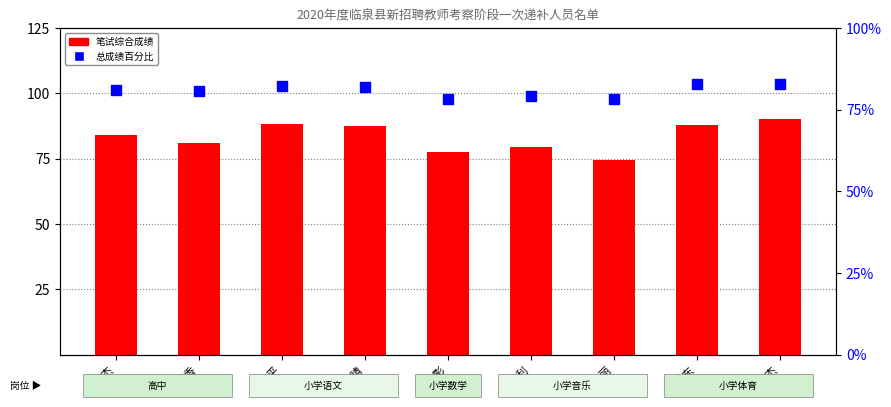

Which series reaches the minimum Y coordinate?

笔试综合成绩